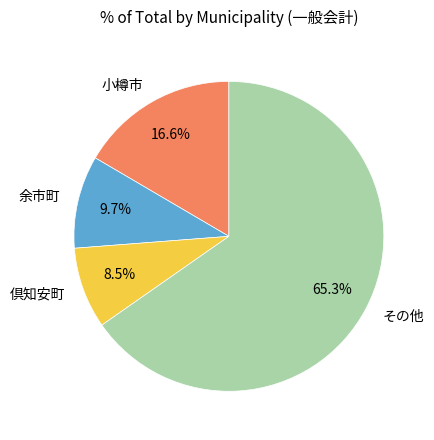

Combined, do 倶知安町 and 余市町 account for over 50%?

No